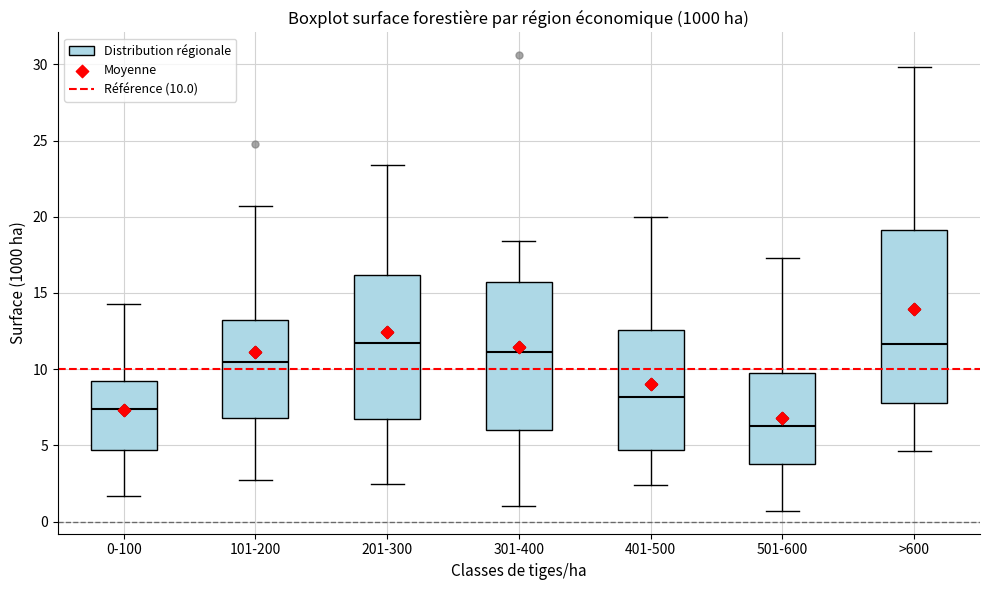

Reading left to right, transcribe this box plot: for each box, give where its median line is, the range the box spans, and where its two whiskers end, as read against the y-axis. The values are not printed on the chart, so give them approximately, as read against the axis.

0-100: median 7.5, box 4.5 to 9.5, whiskers 1.5 to 14.5
101-200: median 10.5, box 7.0 to 13.0, whiskers 2.5 to 20.5
201-300: median 12.0, box 6.5 to 16.0, whiskers 2.5 to 23.5
301-400: median 11.0, box 6.0 to 16.0, whiskers 1.0 to 18.5
401-500: median 8.0, box 4.5 to 12.5, whiskers 2.5 to 20.0
501-600: median 6.5, box 4.0 to 9.5, whiskers 0.5 to 17.5
>600: median 11.5, box 8.0 to 19.0, whiskers 4.5 to 30.0